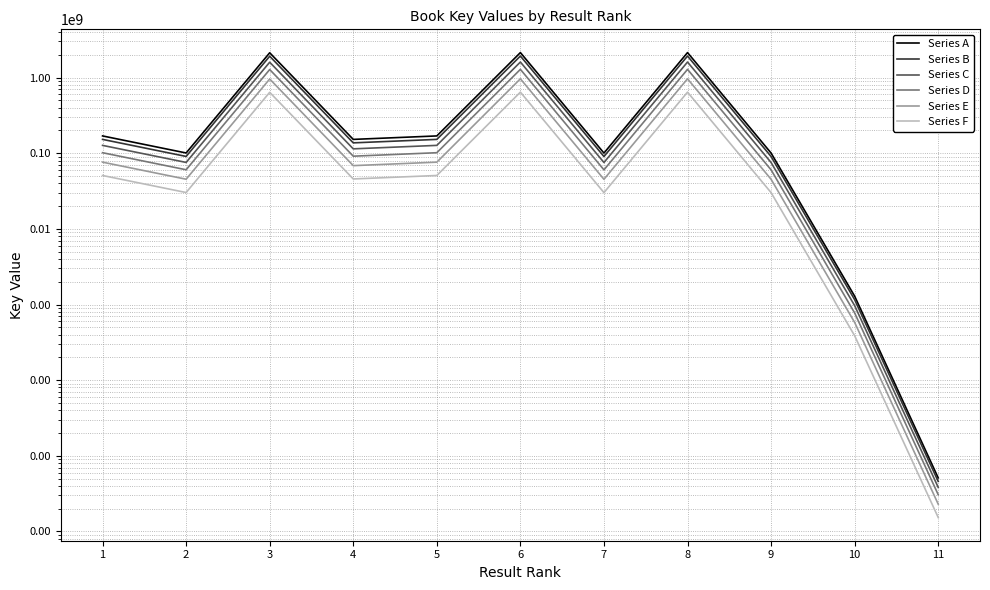

What is the sum of the Series D values at 3 and 8?

2557922633.4